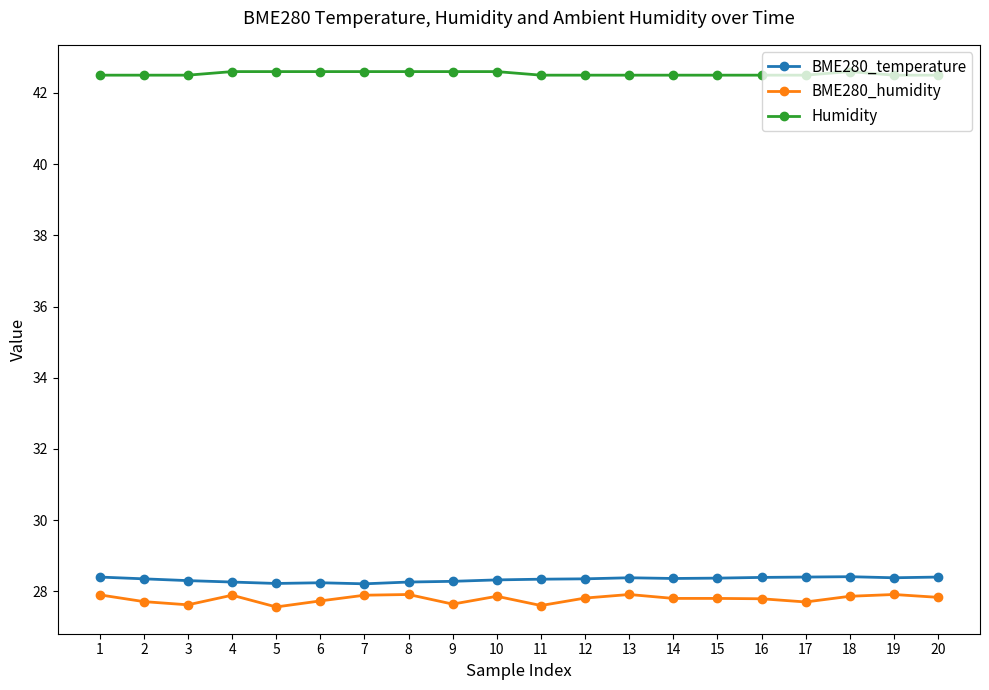

What are all the series names shown in the legend?

BME280_temperature, BME280_humidity, Humidity